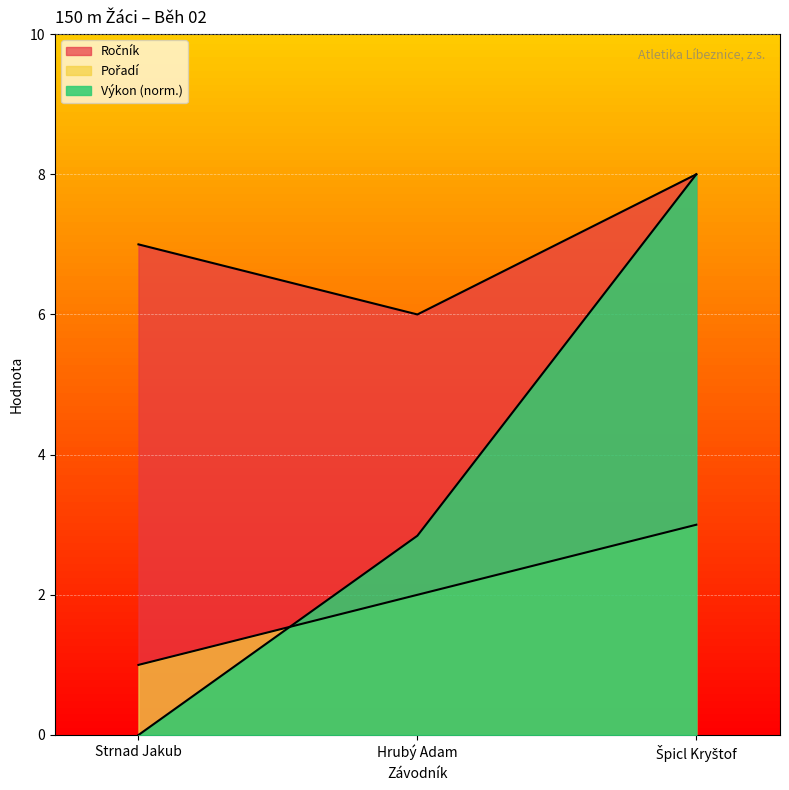

List the series in order of their overall mean, lowest first.

Pořadí, Výkon, Ročník